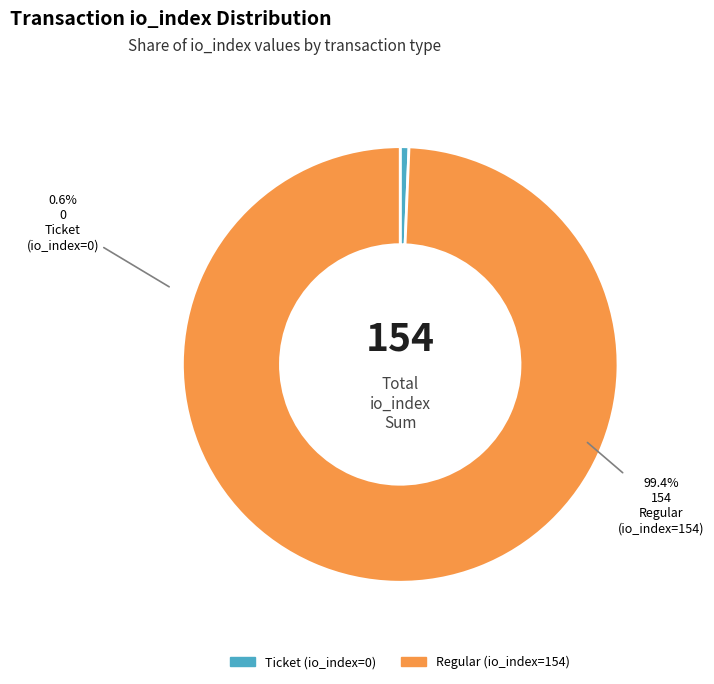

Is the sum of Ticket tx (io_index=0) and Regular tx (io_index=154) greater than half?

Yes